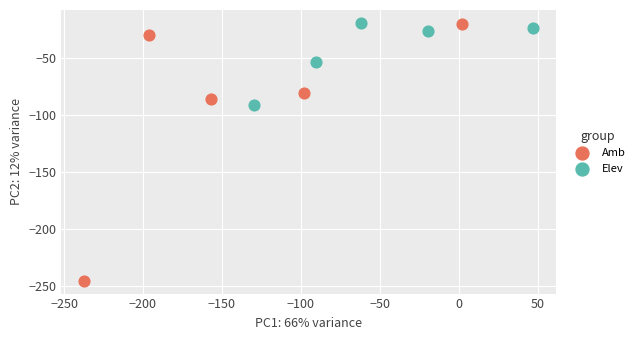

What are all the series names shown in the legend?

Amb, Elev